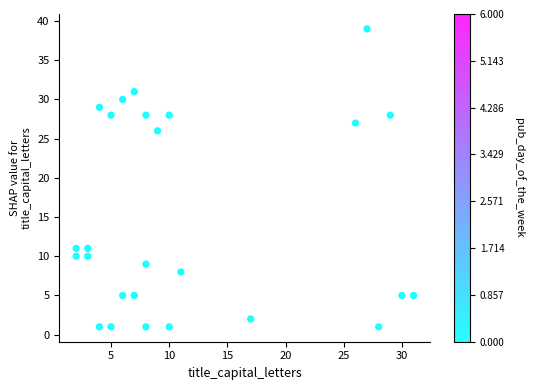

What is the range of Y values (max minus min)?

38